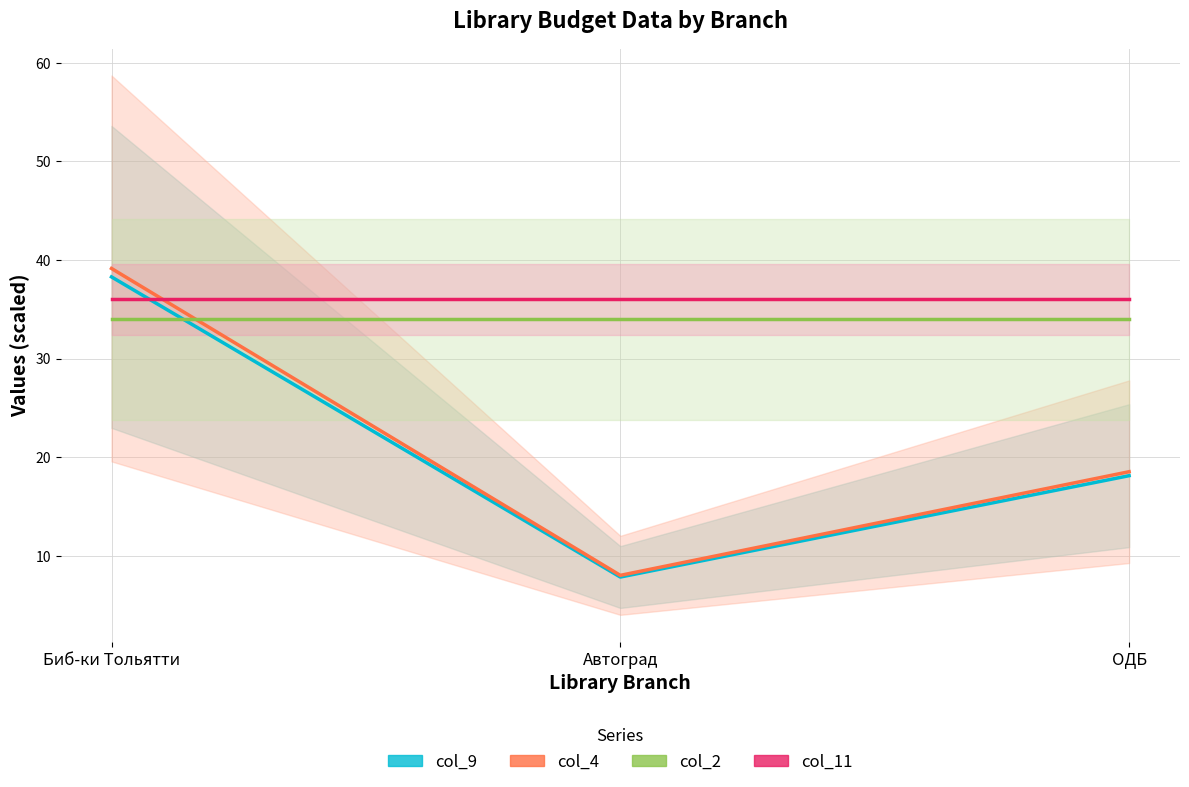

Reading left to right, list all the values displayed in this chart.

col_9: Биб-ки Тольятти=38.3	Автоград=7.8	ОДБ=18.1
col_4: Биб-ки Тольятти=39.1	Автоград=8.0	ОДБ=18.5
col_2: Биб-ки Тольятти=34.0	Автоград=34.0	ОДБ=34.0
col_11: Биб-ки Тольятти=36.0	Автоград=36.0	ОДБ=36.0